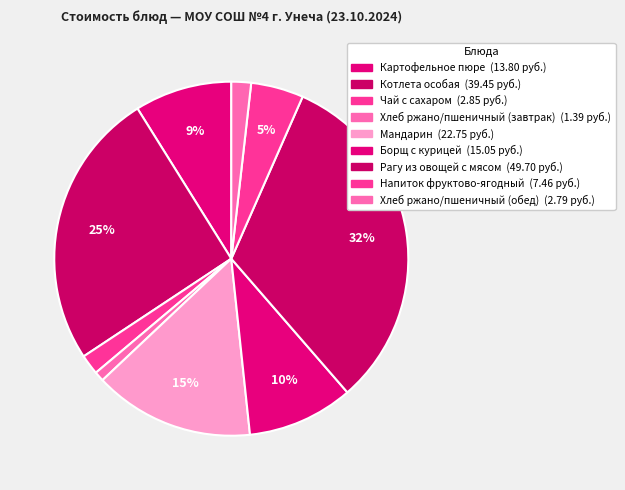

What percentage is NOT represented by Хлеб ржано/пшеничный (завтрак)?

99.1%